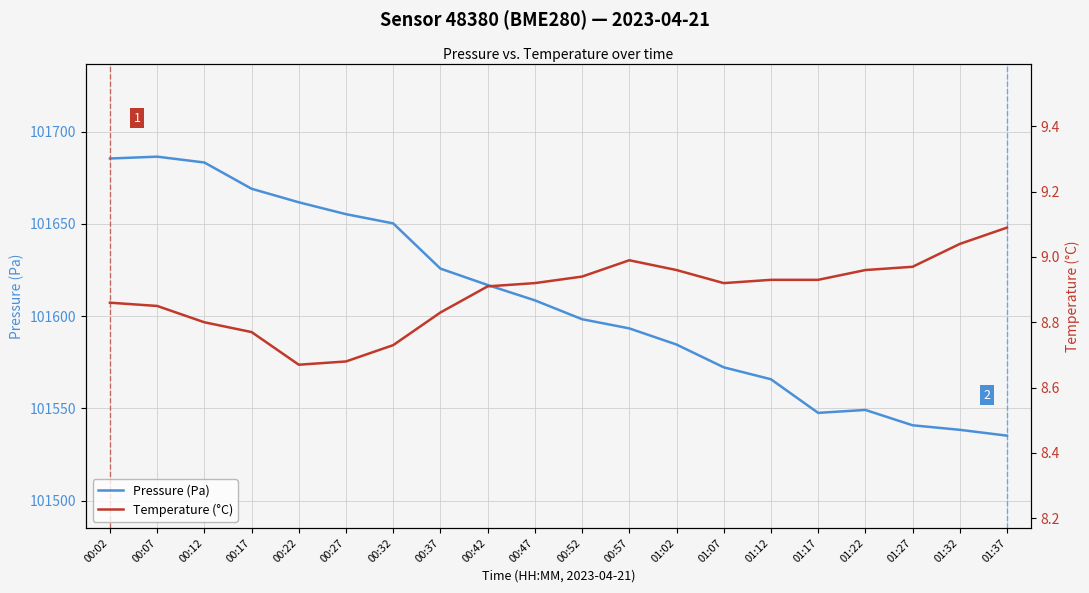

Reading left to right, transcribe all the data shown in this chart.

Pressure (Pa): 00:02=101685.4	00:07=101686.4	00:12=101683.2	00:17=101669.0	00:22=101661.7	00:27=101655.2	00:32=101650.2	00:37=101625.7	00:42=101616.8	00:47=101608.5	00:52=101598.3	00:57=101593.3	01:02=101584.6	01:07=101572.2	01:12=101565.8	01:17=101547.6	01:22=101549.2	01:27=101540.8	01:32=101538.4	01:37=101535.2
Temperature (°C): 00:02=8.9	00:07=8.8	00:12=8.8	00:17=8.8	00:22=8.7	00:27=8.7	00:32=8.7	00:37=8.8	00:42=8.9	00:47=8.9	00:52=8.9	00:57=9.0	01:02=9.0	01:07=8.9	01:12=8.9	01:17=8.9	01:22=9.0	01:27=9.0	01:32=9.0	01:37=9.1